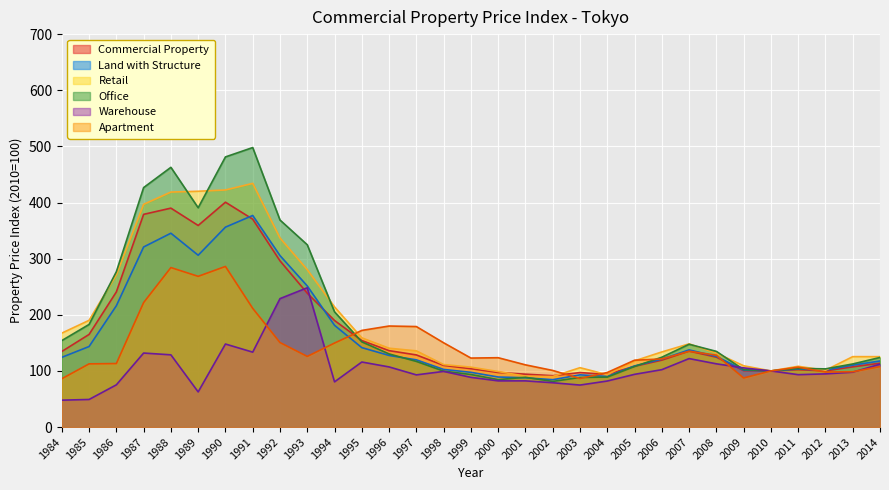

Is it true that Land with Structure equals 356.1 at 1990?

True